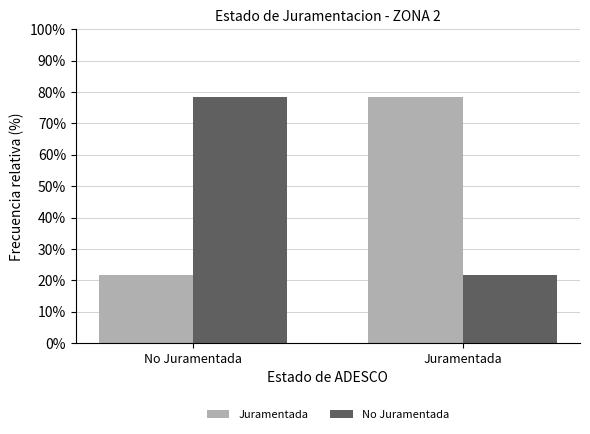

Reading left to right, what are all the values shown in this chart?

Juramentada: No Juramentada=21.7	Juramentada=78.3
No Juramentada: No Juramentada=78.3	Juramentada=21.7